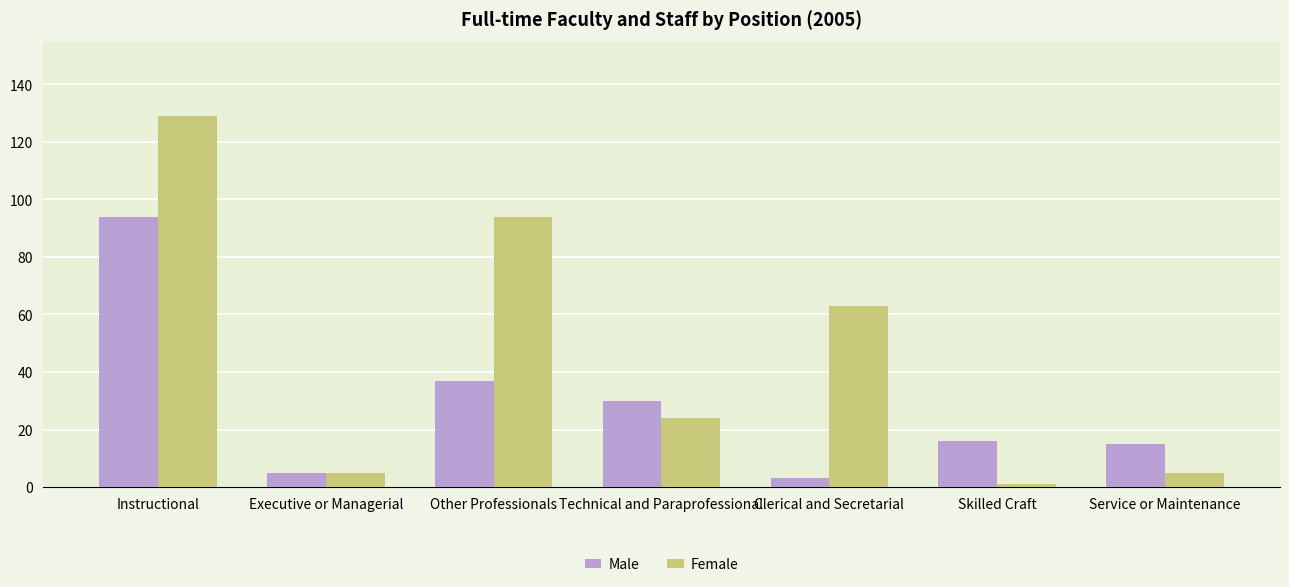

What is the total value across all series at Clerical and Secretarial?

66